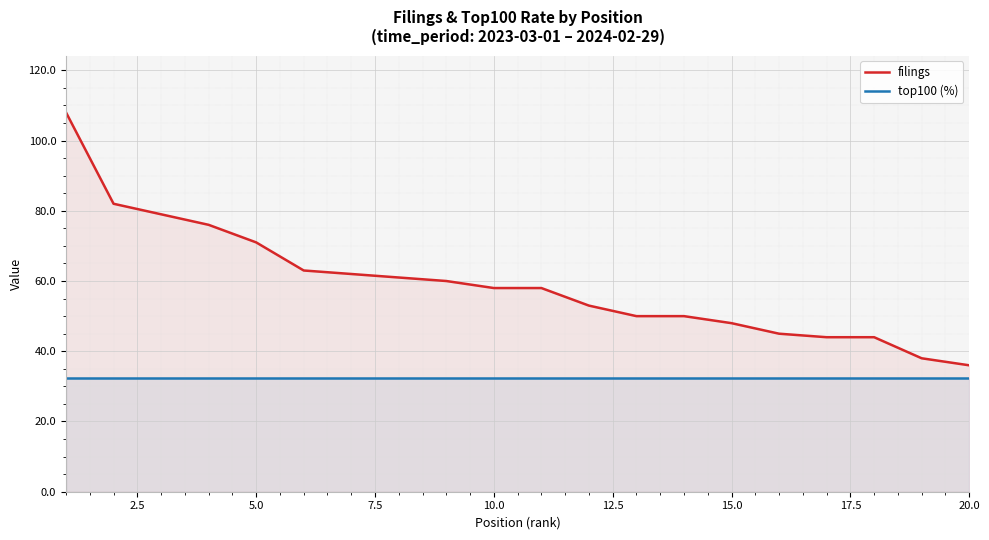

True or false: top100 (%) has more than 1 interior local peaks.

False